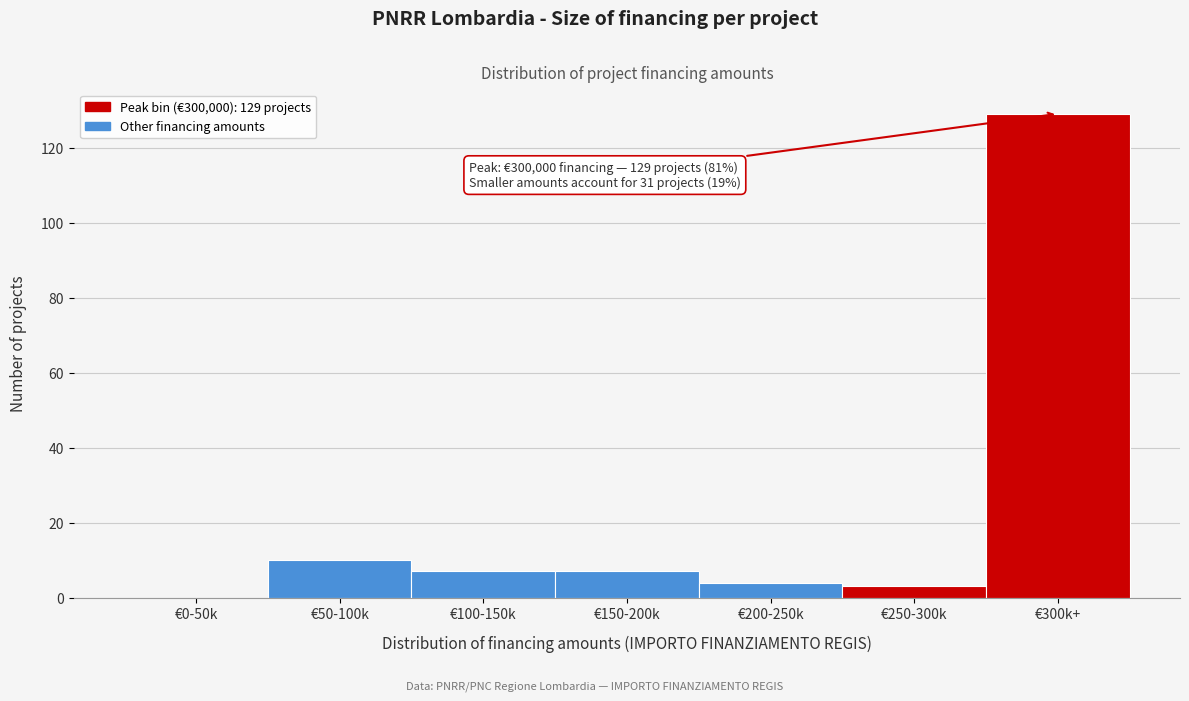

Reading left to right, extract all data points from this chart.

€0-50k=0	€50-100k=10	€100-150k=7	€150-200k=7	€200-250k=4	€250-300k=3	€300k+=129